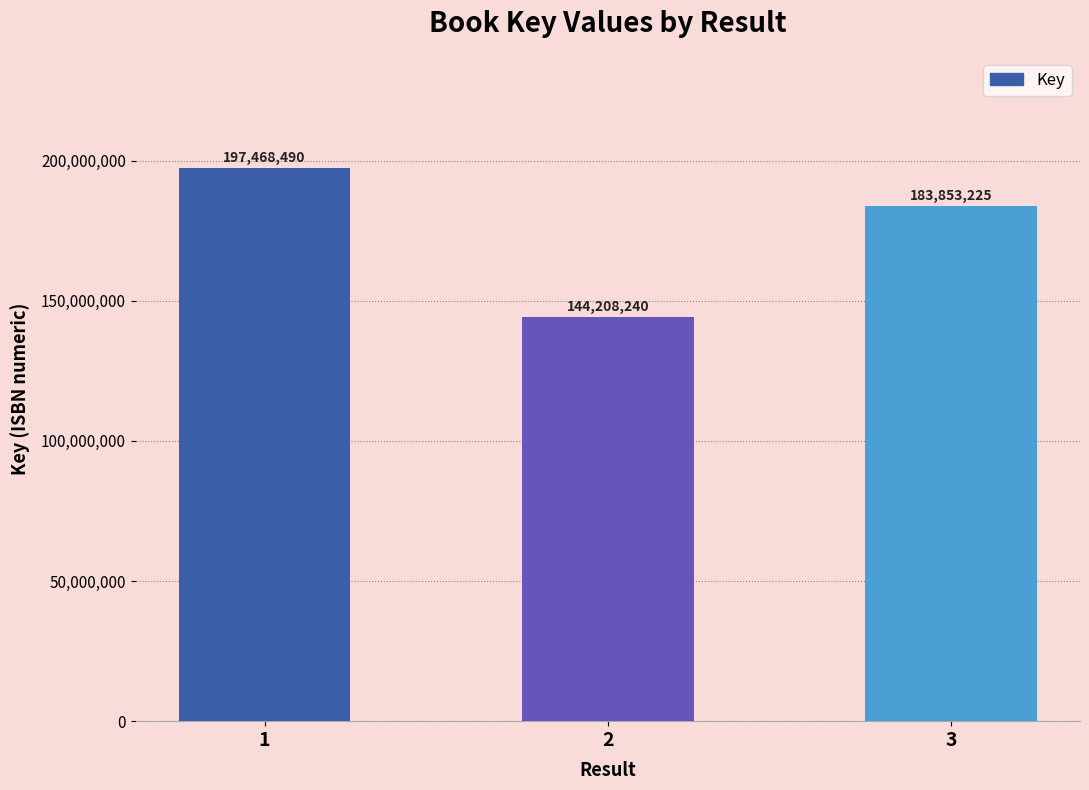

Approximately how many times larger is the value at 3 compared to 1?

0.9